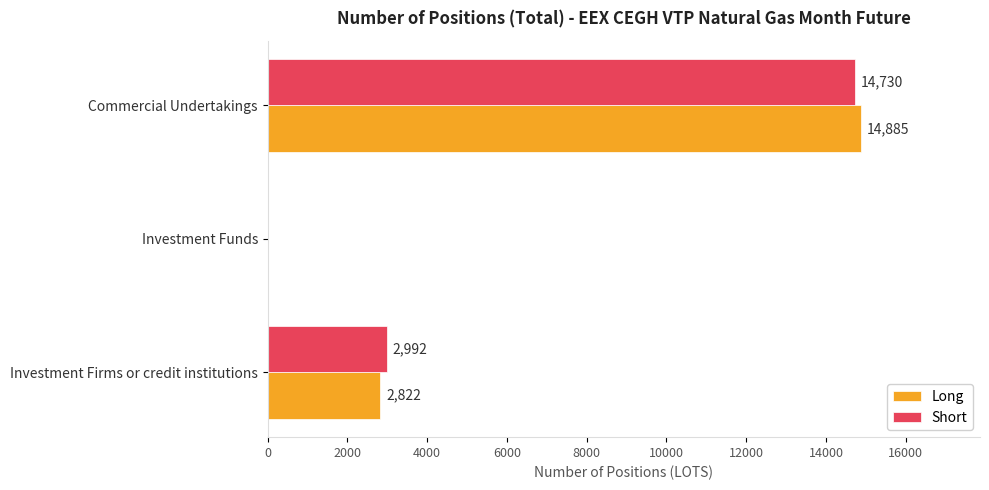

Which label corresponds to the largest value in the chart?

Commercial Undertakings